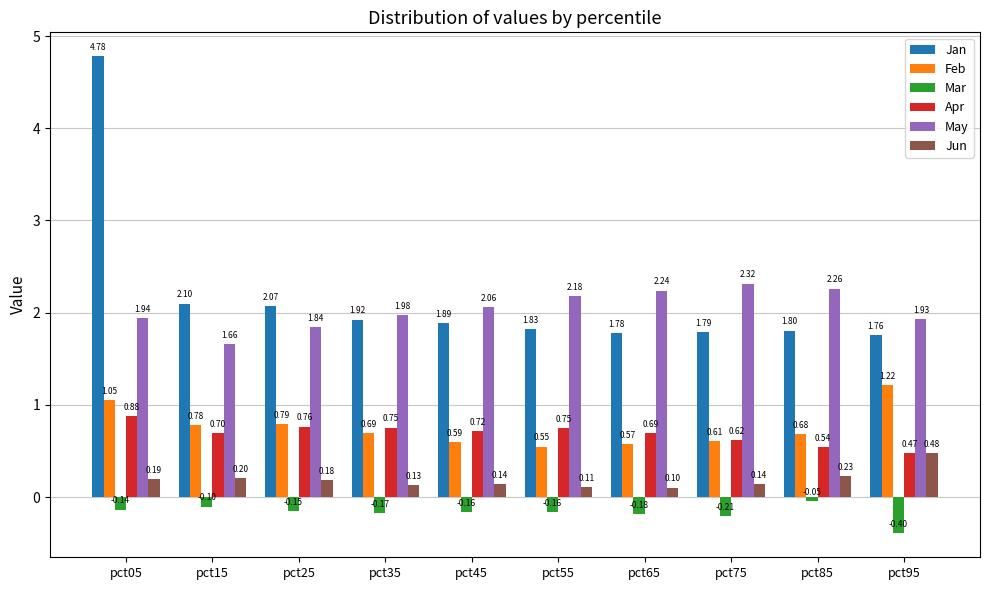

True or false: Jan has a value of 3.1 at pct85.

False